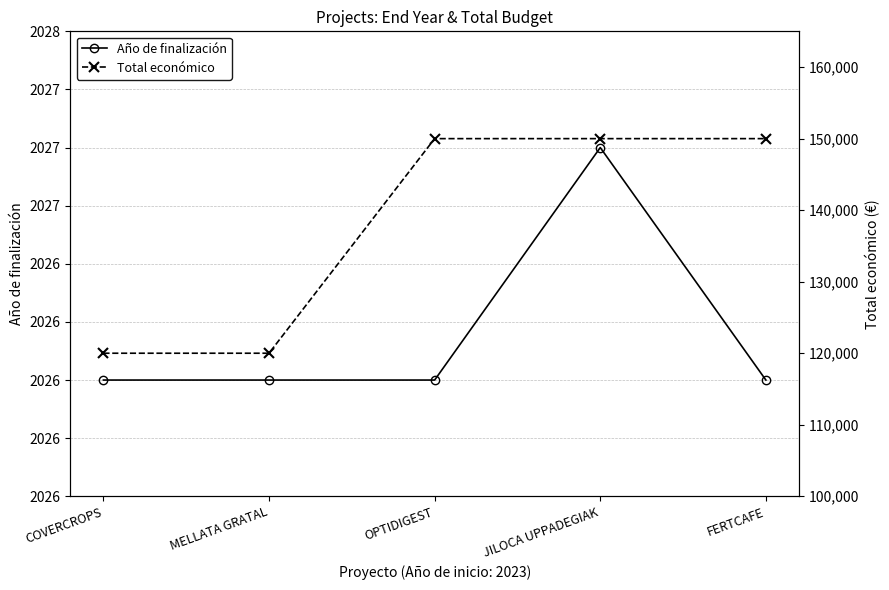

What is the sum of the Año de finalización values at COVERCROPS and FERTCAFE?

4052